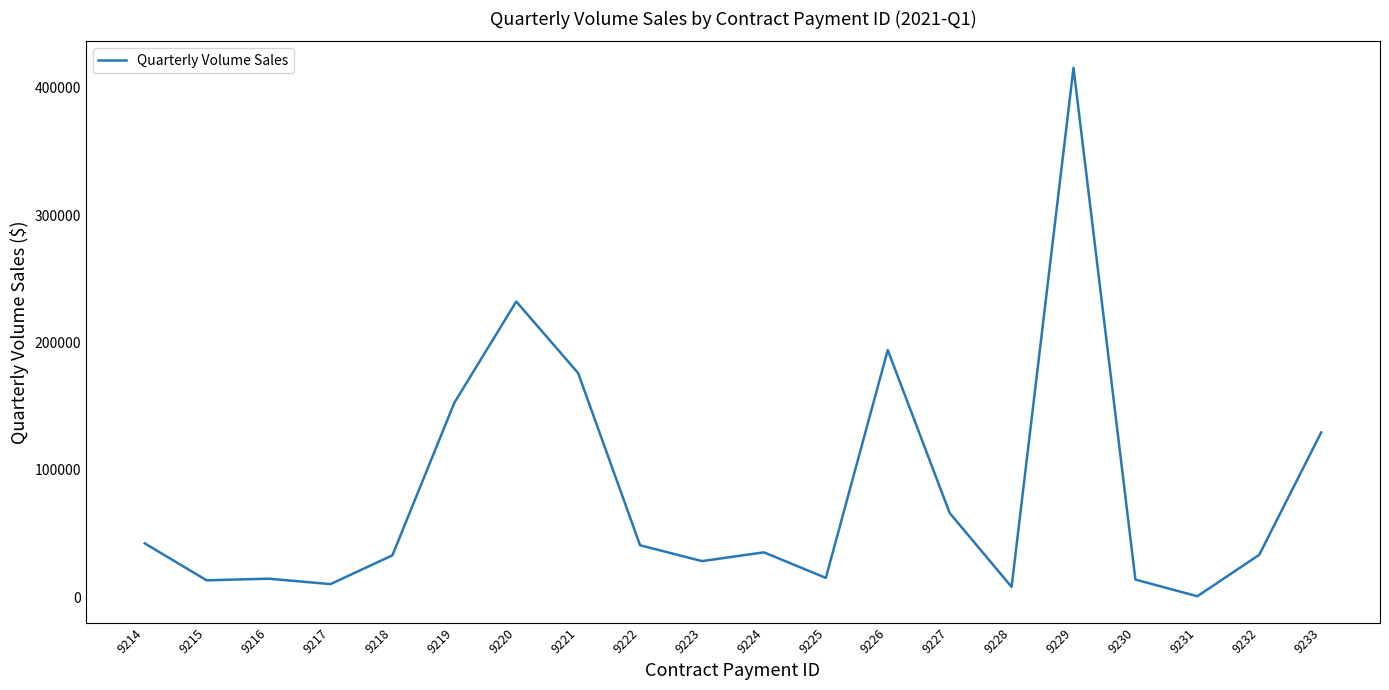

What is the sum of the values at 9232 and 9225?

48510.3